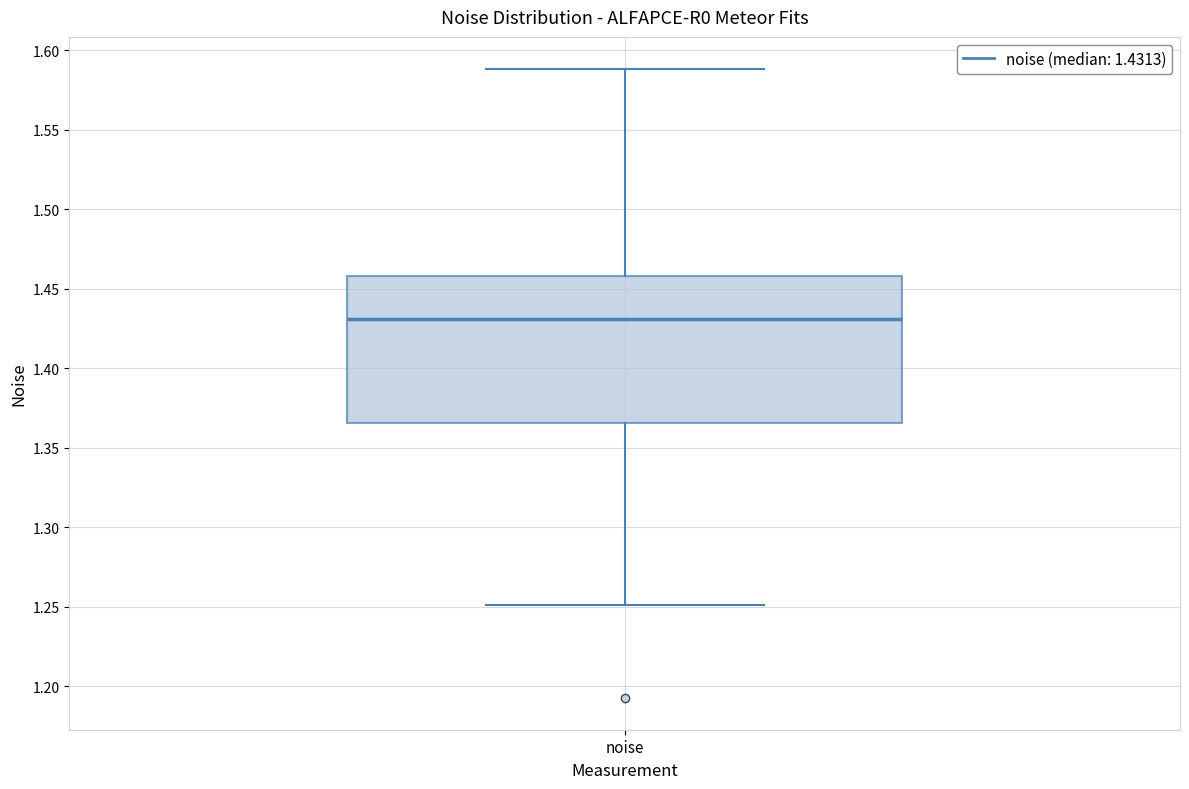

Where is the upper edge of the box for noise on the y-axis? The values are not printed on the chart, so give them approximately, as read against the axis.

1.460